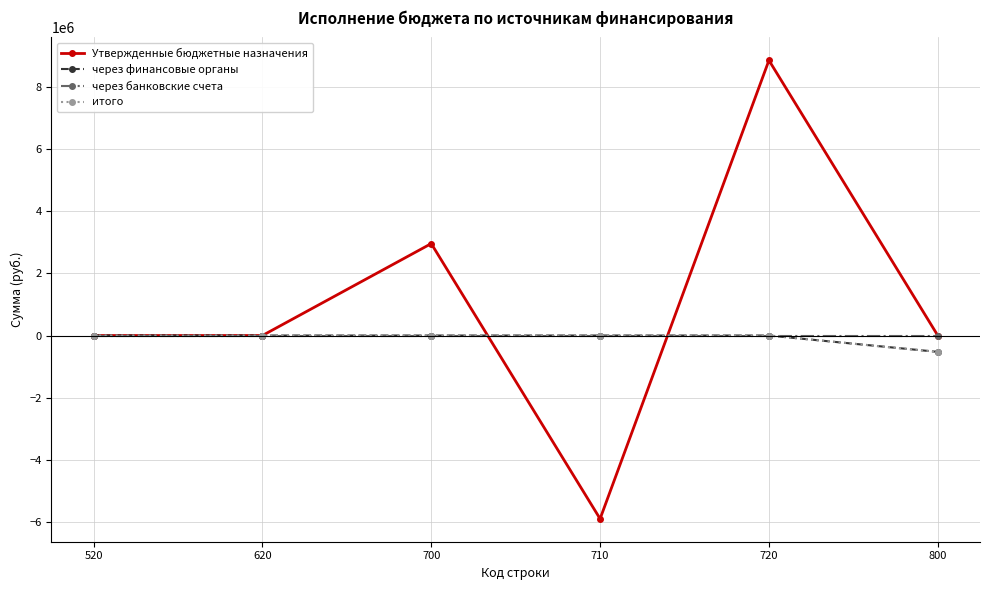

Is this an area chart (filled region under the line)?

No